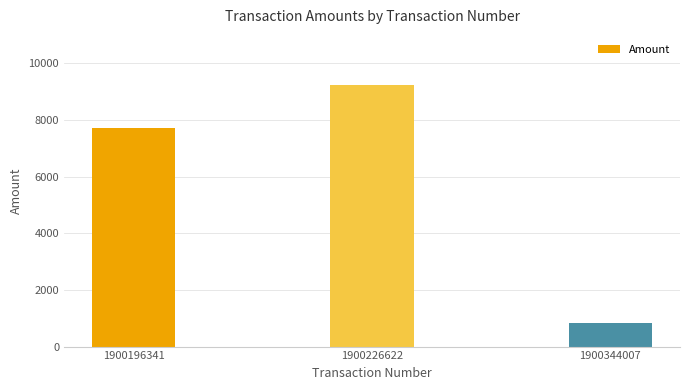

List the labels in order of value, smallest first.

1900344007, 1900196341, 1900226622